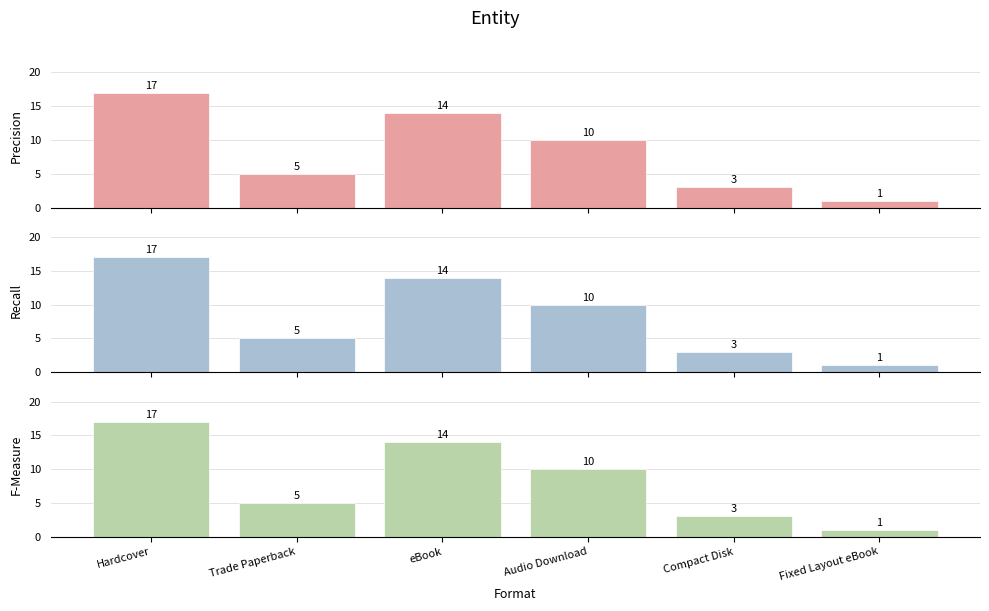

What are all the series names shown in the legend?

Precision, Recall, F-Measure